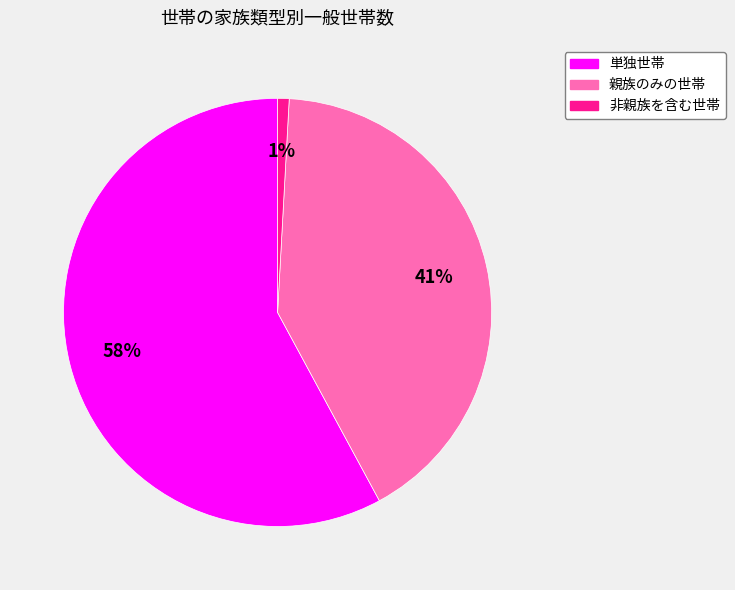

Which slice is the smallest?

非親族を含む世帯